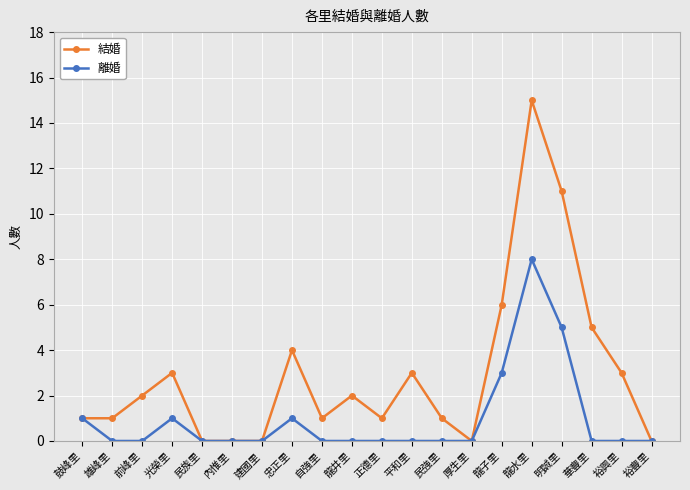

Which series has the widest spread of values?

結婚